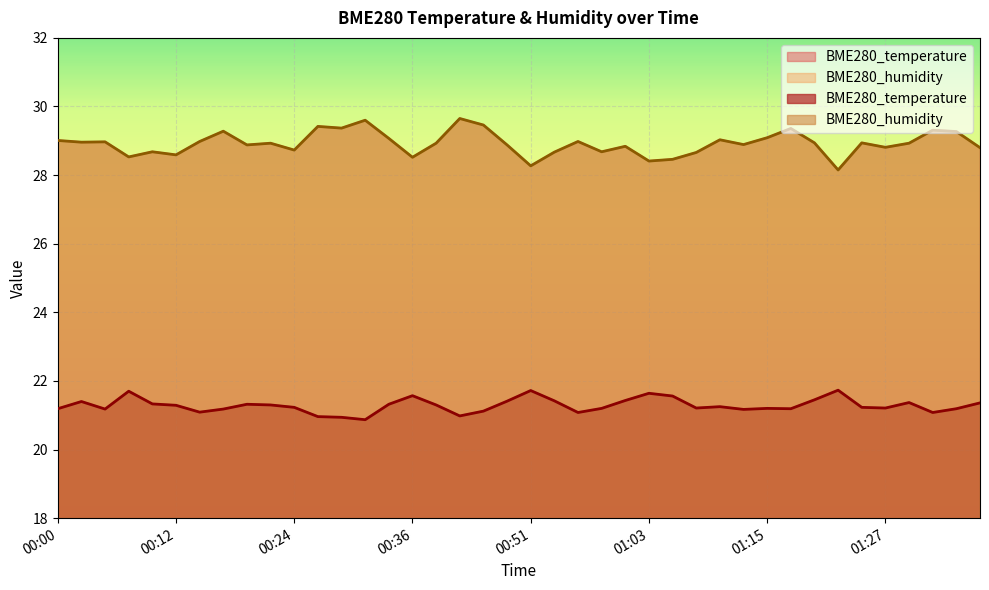

What is the label of the 6th point from the left?

00:12